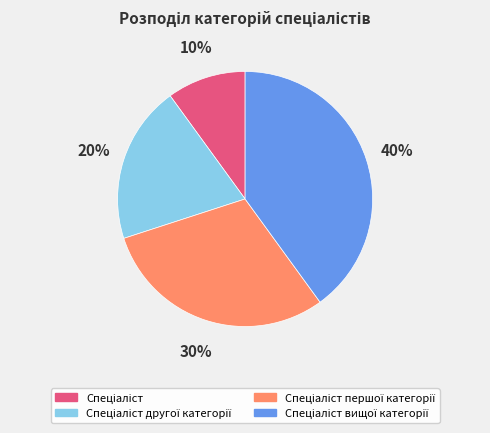

Does any single category account for the majority?

No